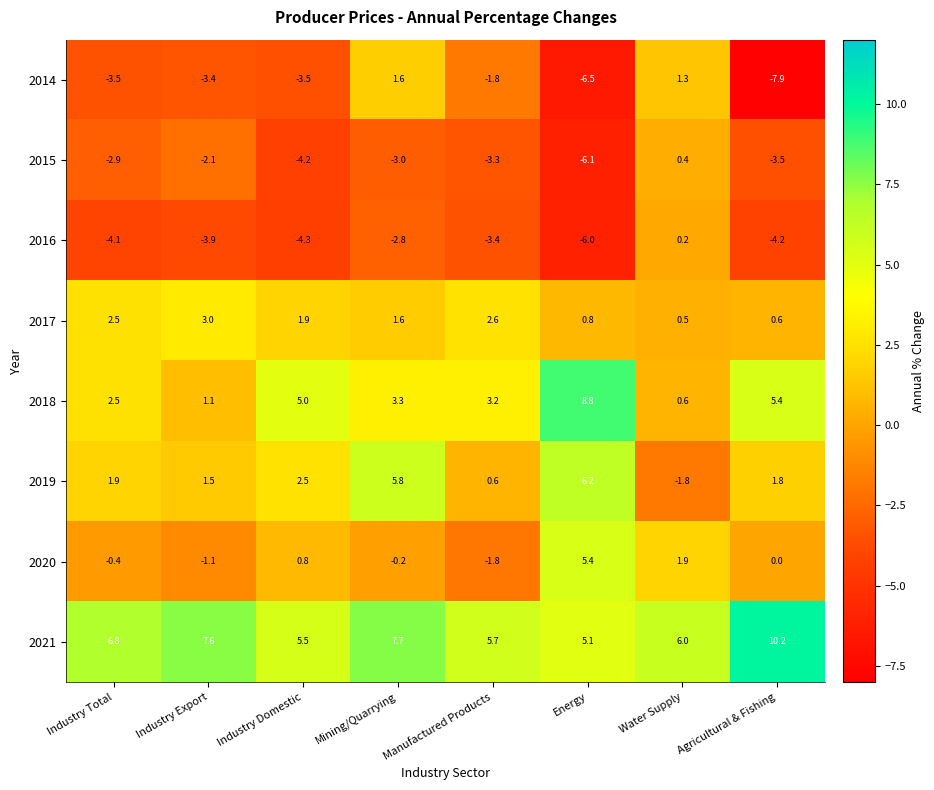

Between Energy and Agricultural & Fishing, which series saw the biggest shift?

2020